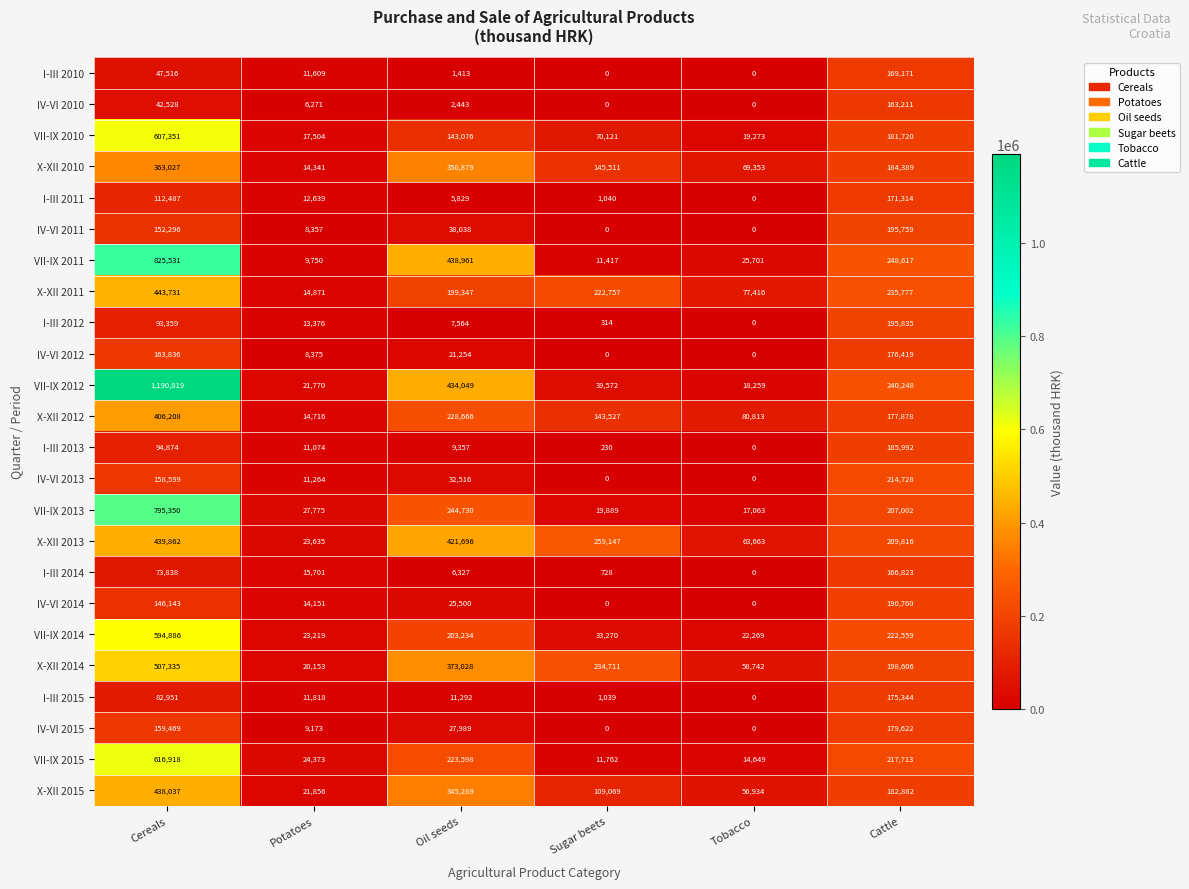

How many positive values does the I-III 2014 series have?

5